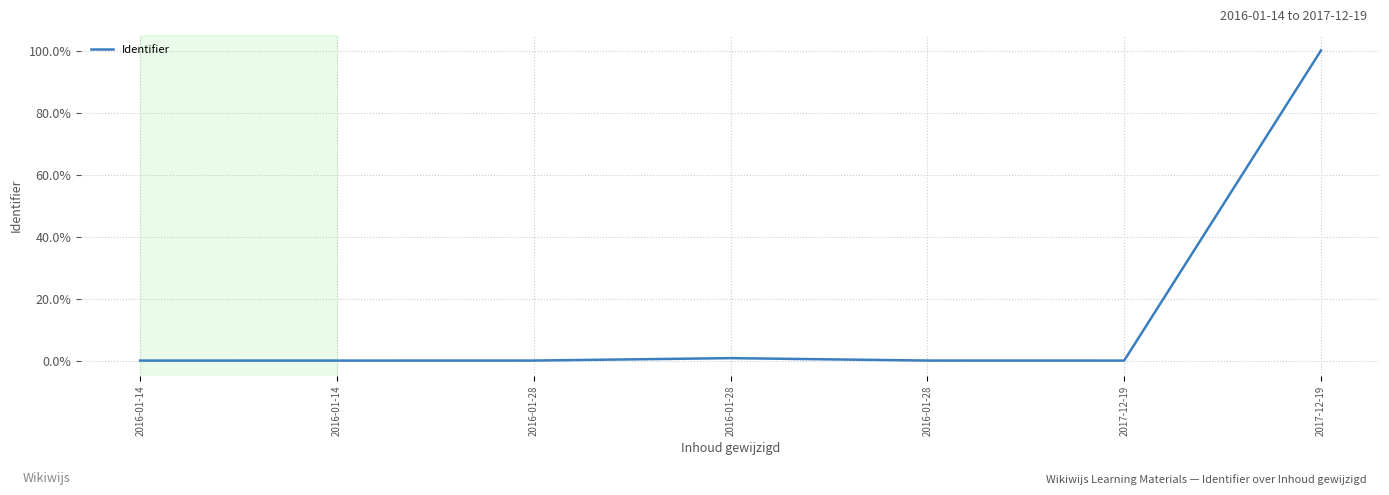

Does the chart have visible grid lines?

Yes